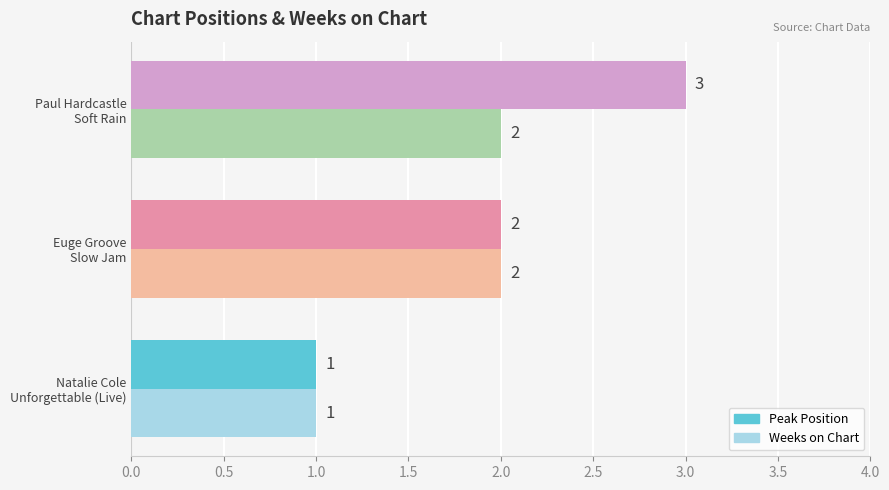

What is the highest value of the Peak Position series?

3